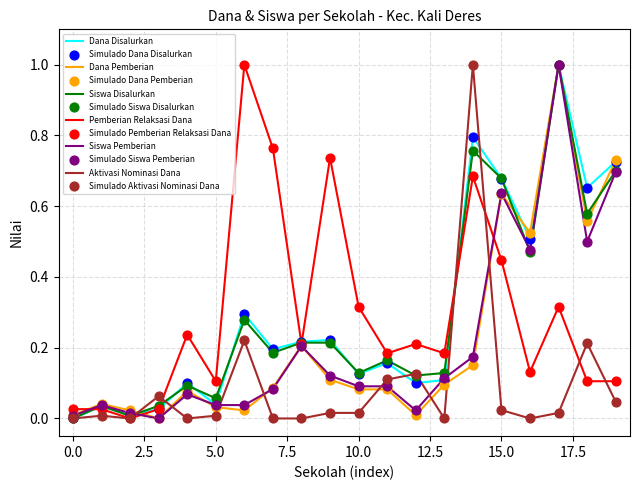

What is the highest value of the Siswa Pemberian series?

1.0